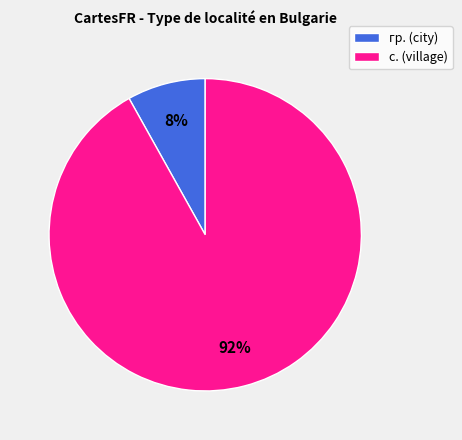

Between гр. (city) and с. (village), which is larger?

с. (village)